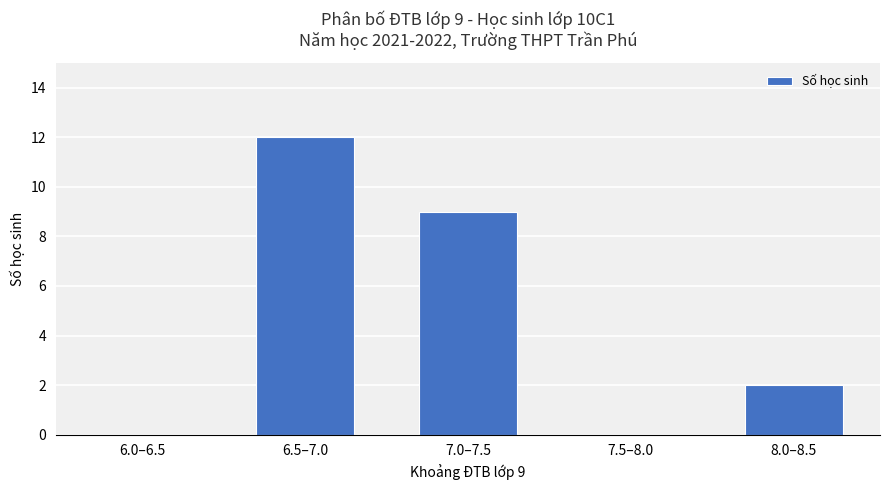

What is the change in value from 6.5–7.0 to 7.0–7.5?

-3